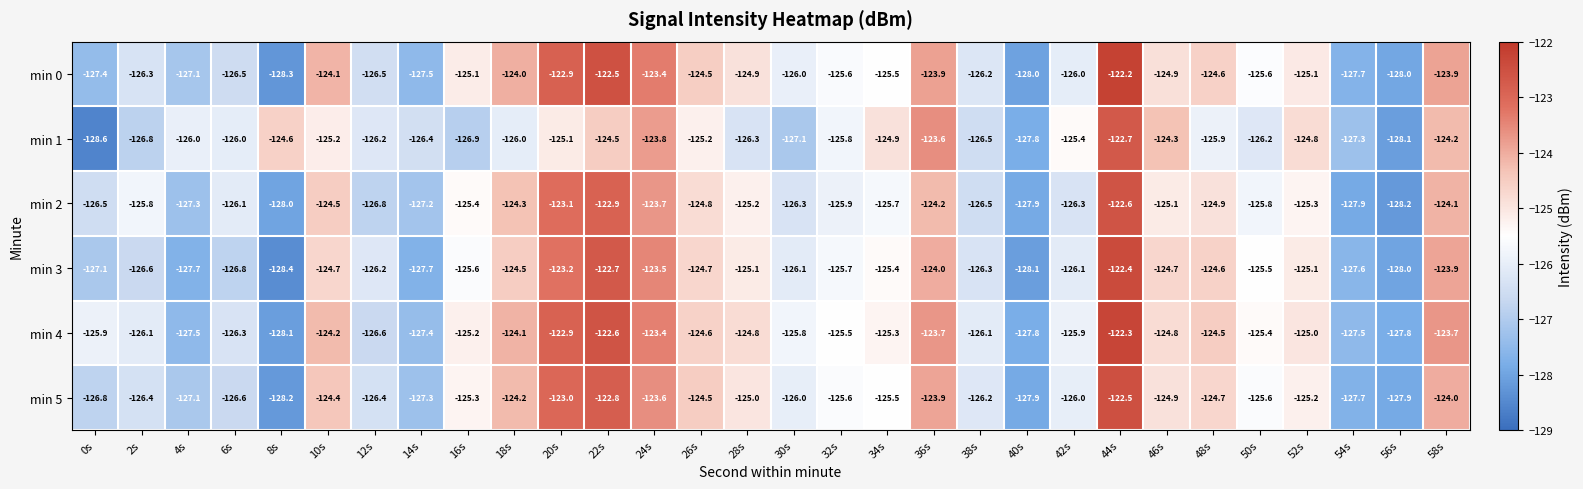

Is it true that min 4 equals -122.6 at 22s?

True